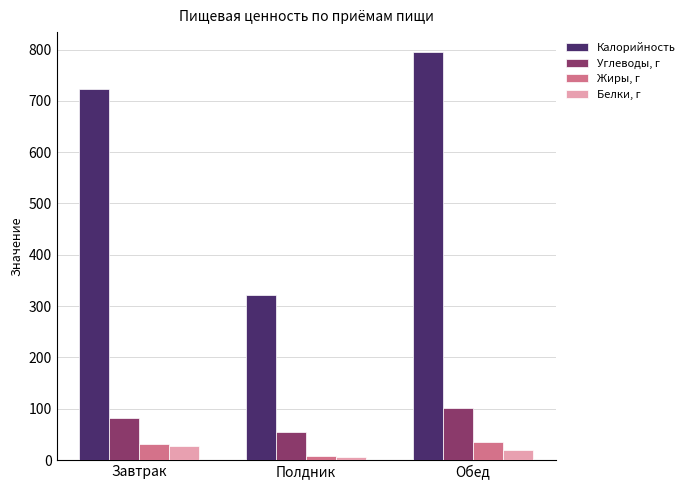

How many groups of bars are there?

3